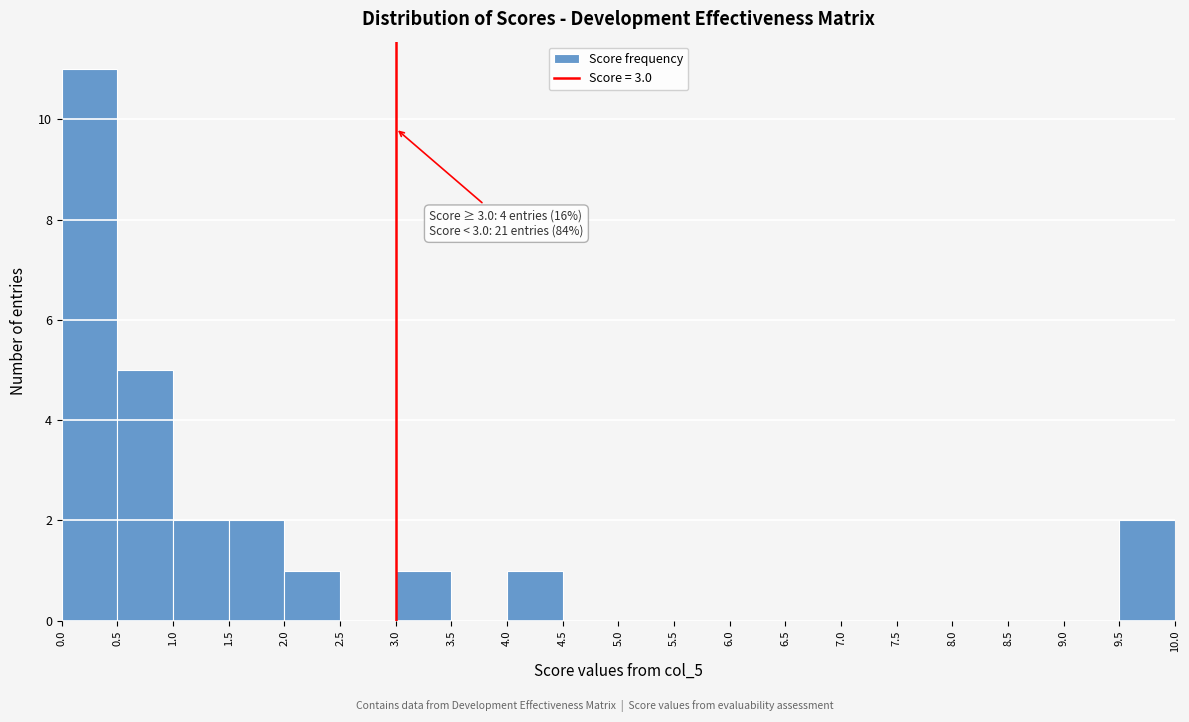

Over which range of the x-axis is the bar tallest?

0.0 to 0.5